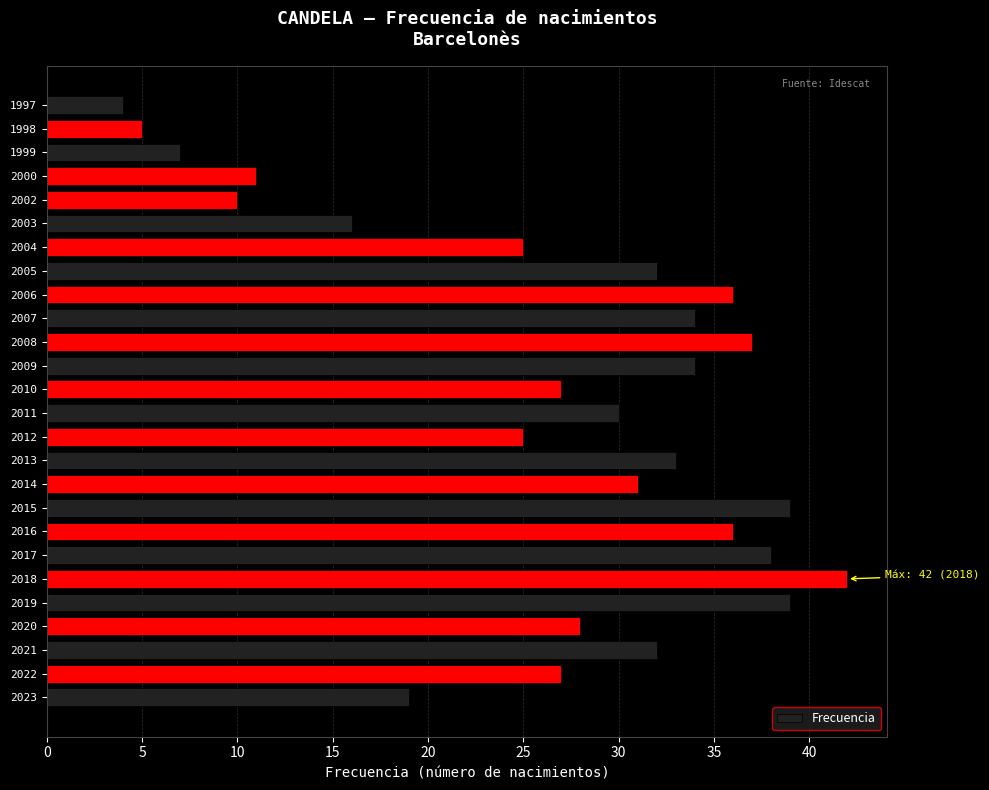

True or false: the data shows 9 at 2004.

False